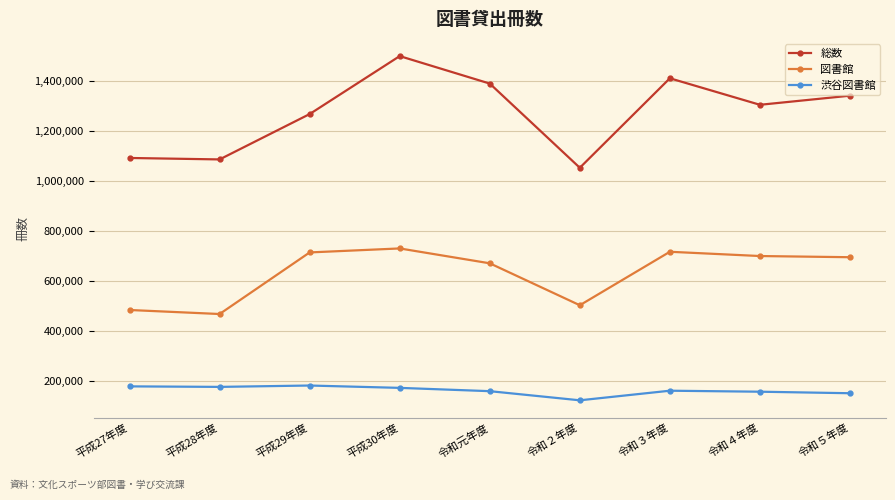

True or false: 渋谷図書館 and 総数 cross at least once.

False